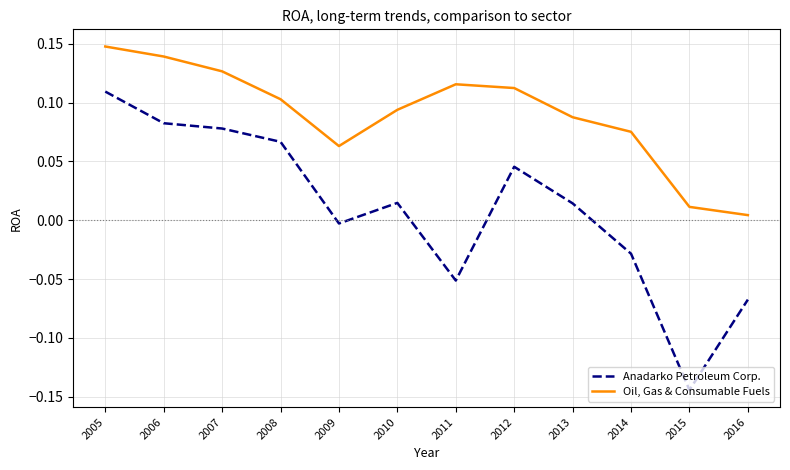

What are all the series names shown in the legend?

Anadarko Petroleum Corp., Oil, Gas & Consumable Fuels